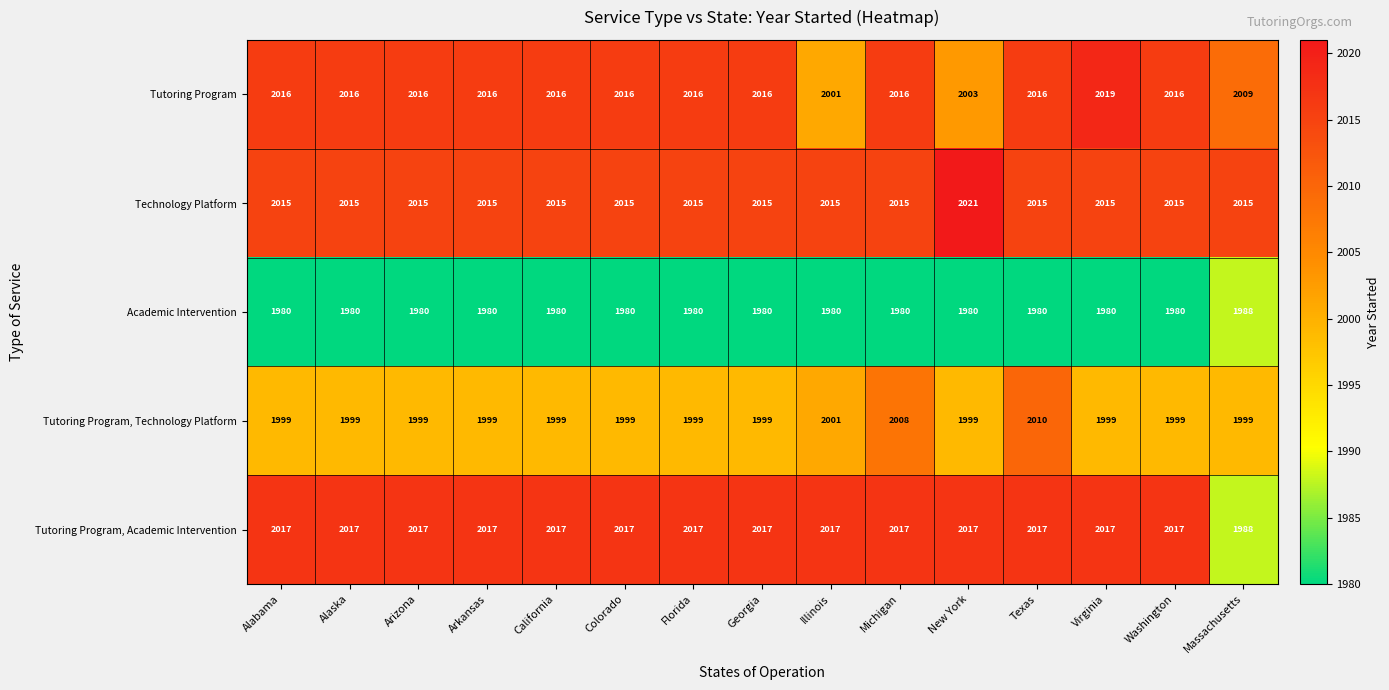

What is the maximum value for Tutoring Program?

2019